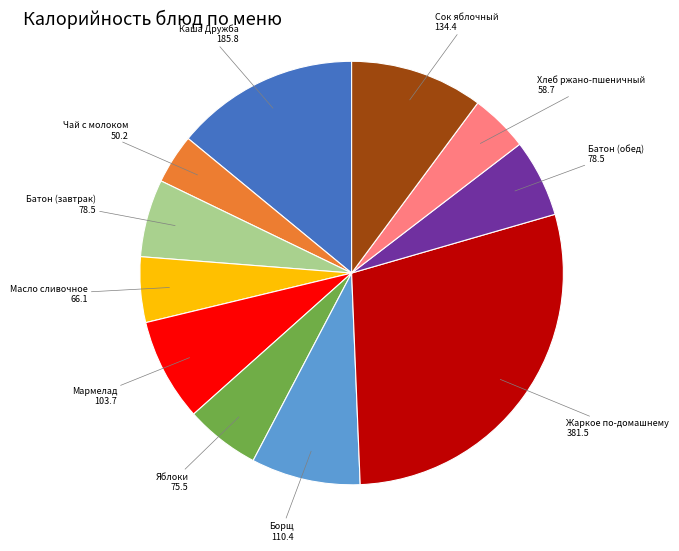

Is there any slice that represents more than half of the pie?

No